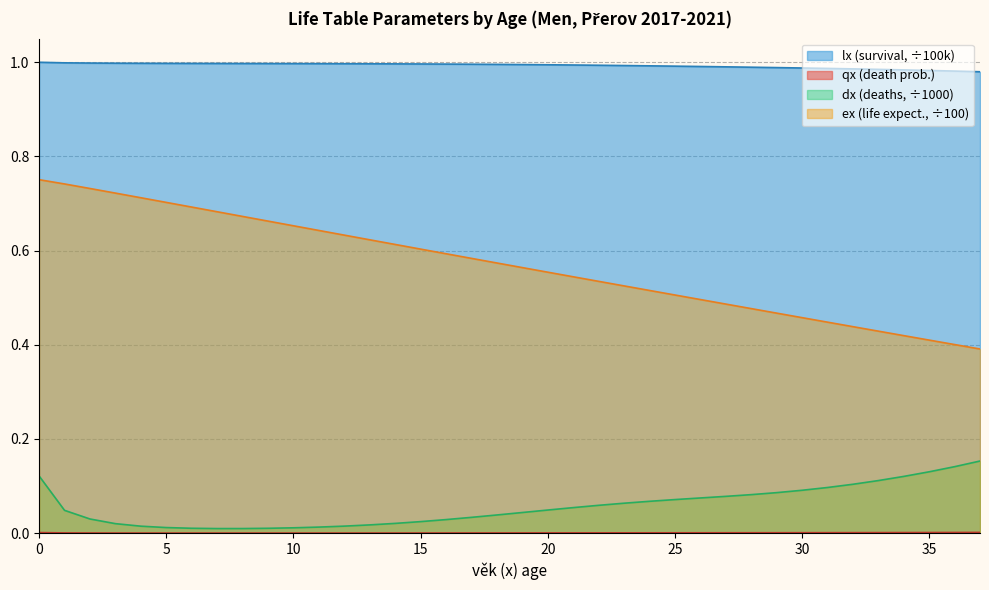

How many lines are shown in the chart?

4